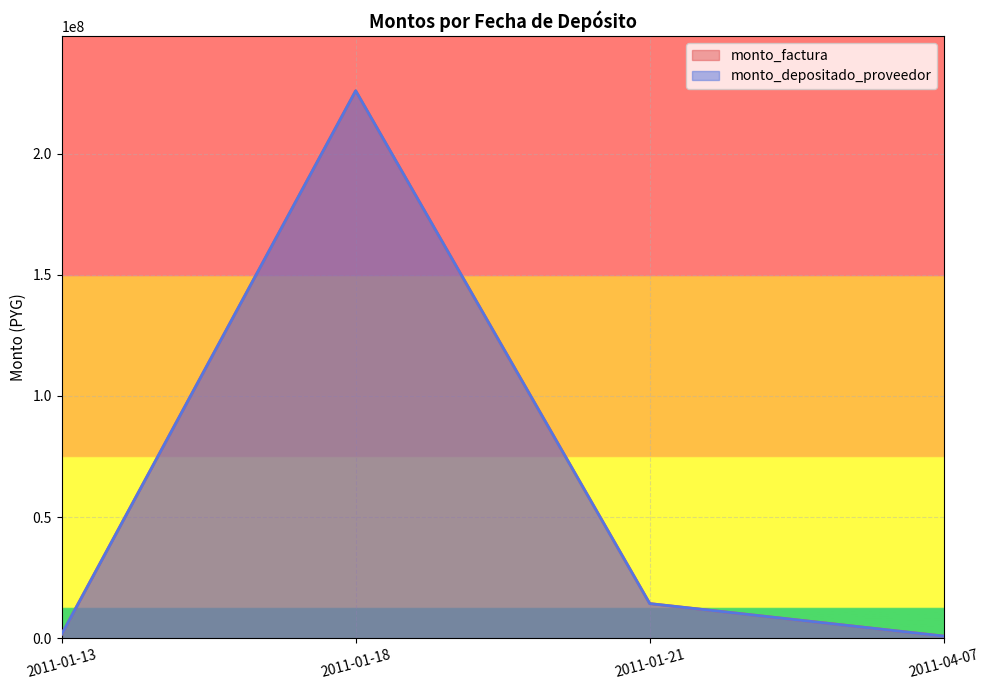

Is it true that monto_factura equals 1650000 at 2011-01-13?

True